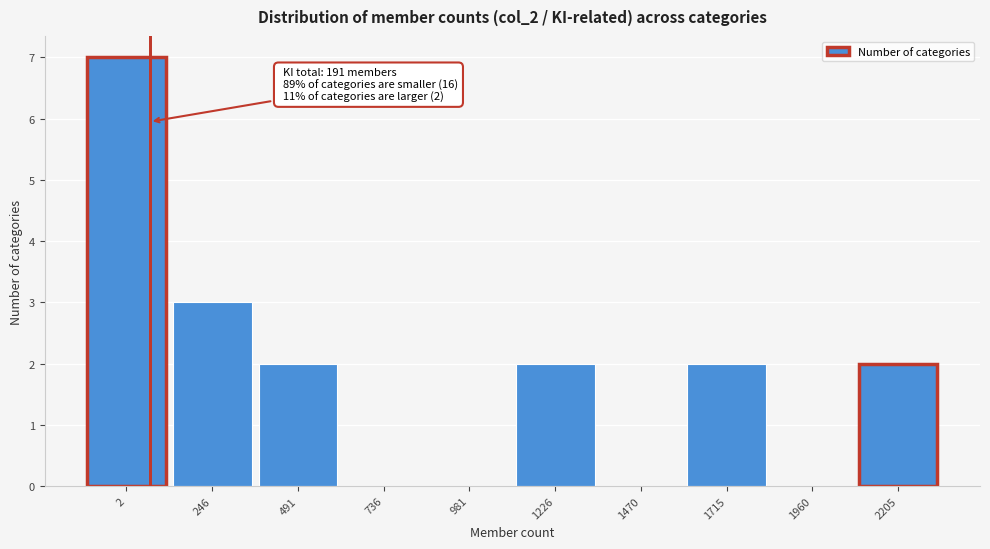

Reading left to right, what are all the values shown in this chart?

2=7	246=3	491=2	736=0	981=0	1226=2	1470=0	1715=2	1960=0	2205=2